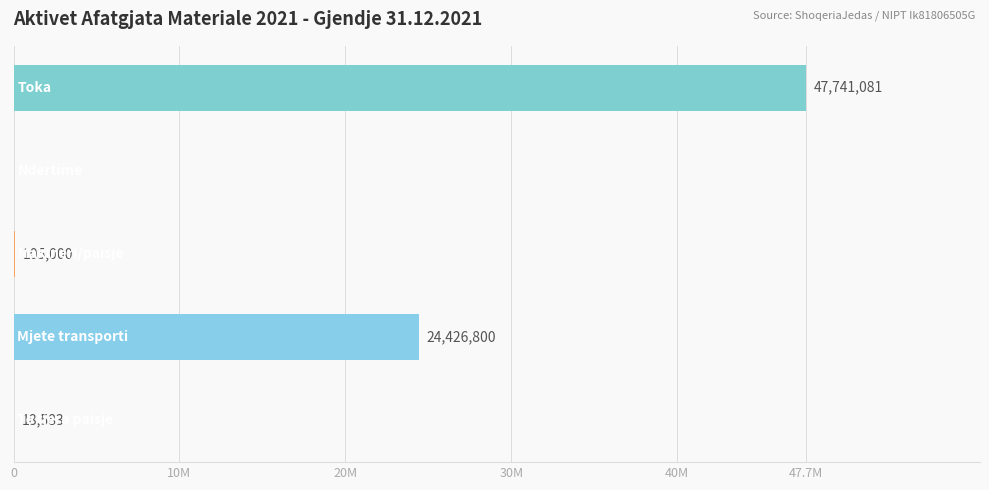

Are the bars horizontal?

Yes